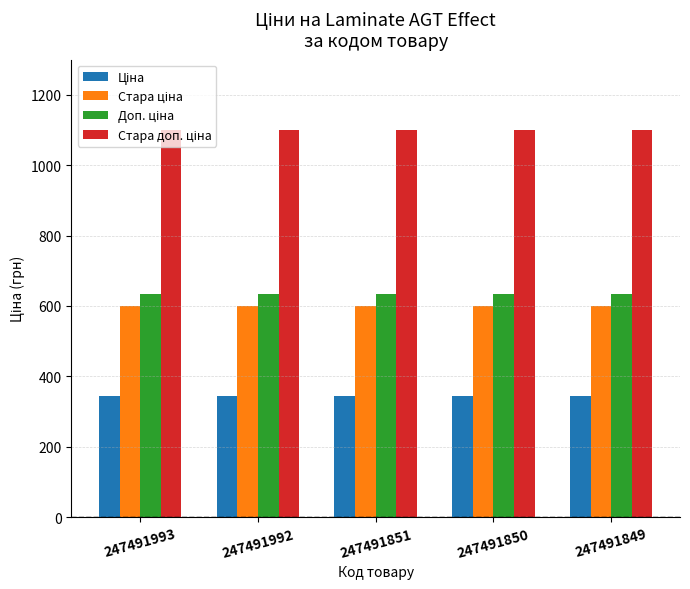

What is the total value across all series at 247491992?

2679.5